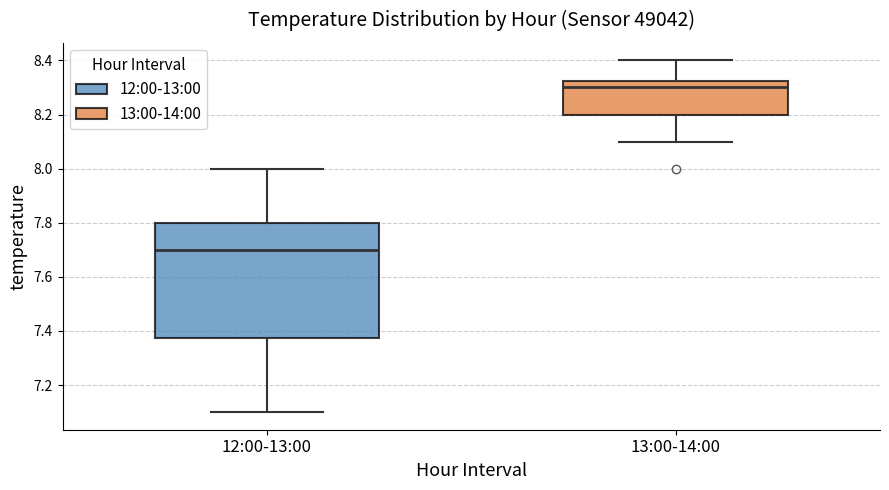

Which box has the highest median line?

13:00-14:00